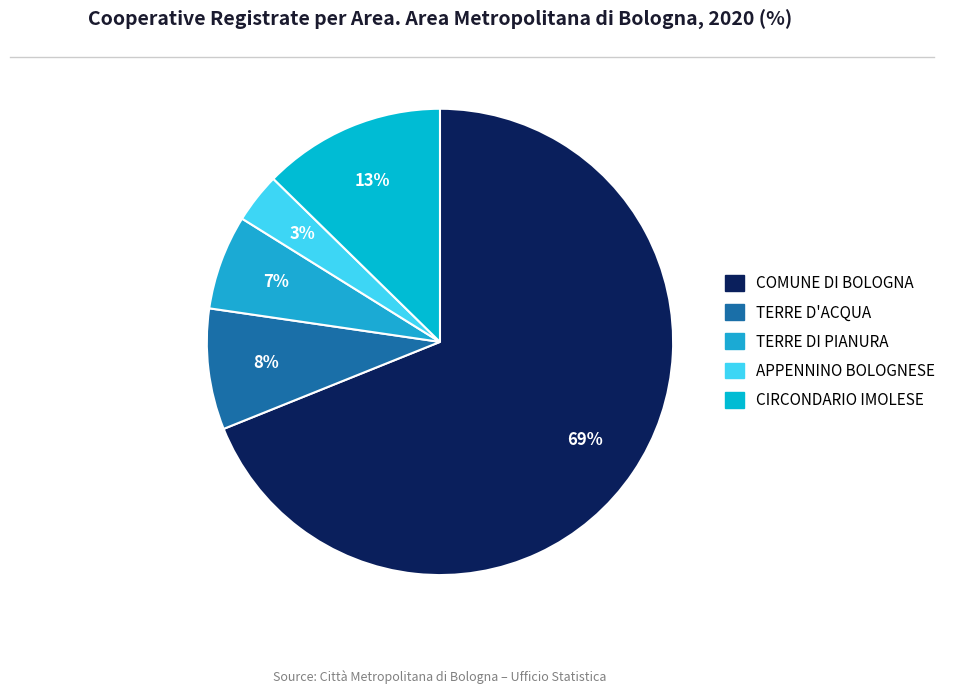

What is the majority slice?

COMUNE DI BOLOGNA